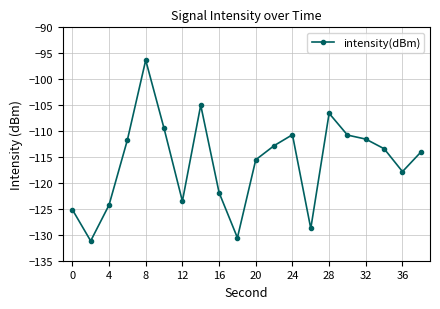

How many data points are above -113?

9